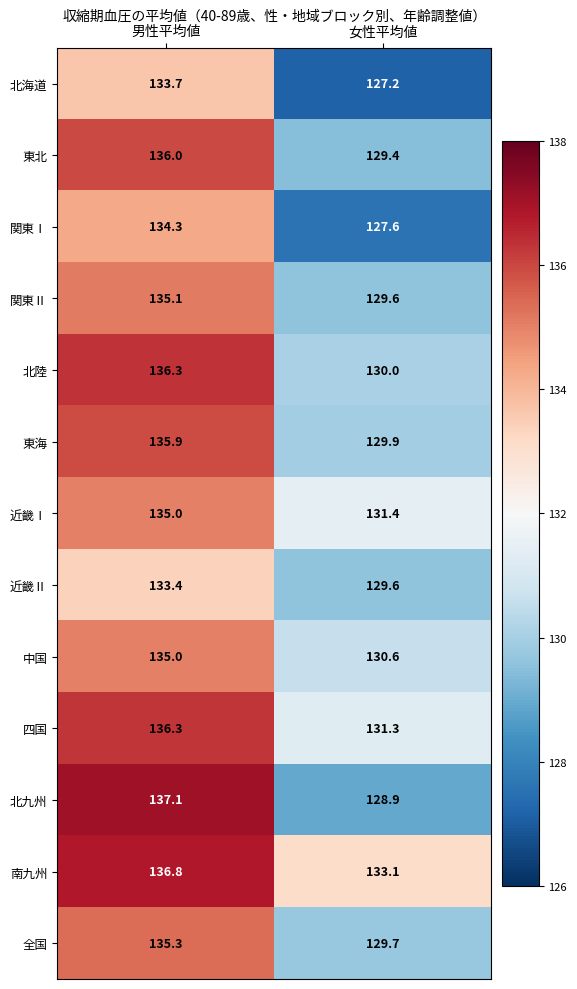

What is the maximum value for 全国?

135.3